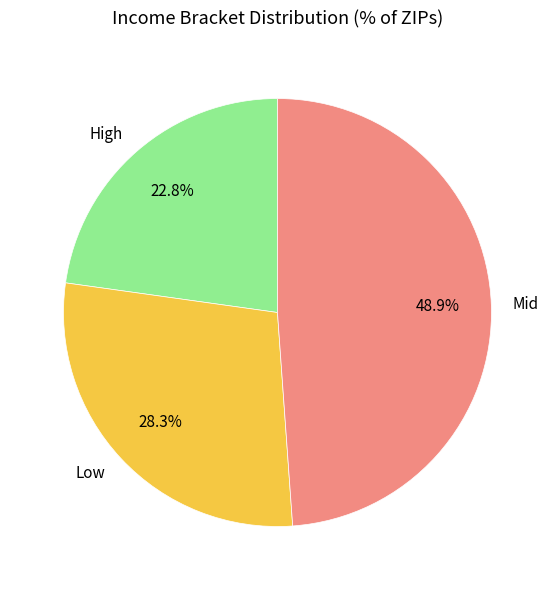

Which has a higher value, High or Low?

Low